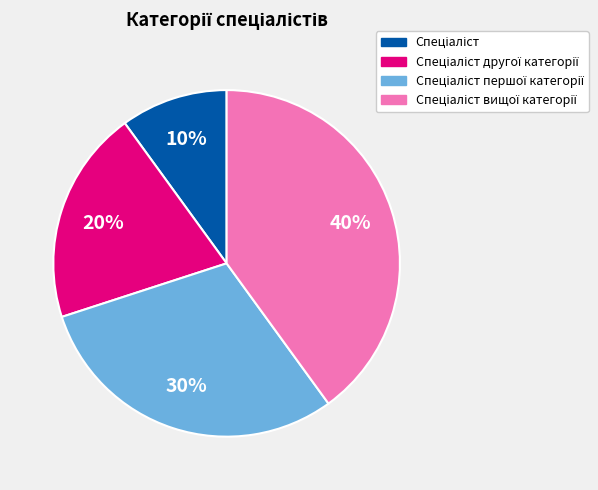

To the nearest percent, what is the average slice percentage?

25%